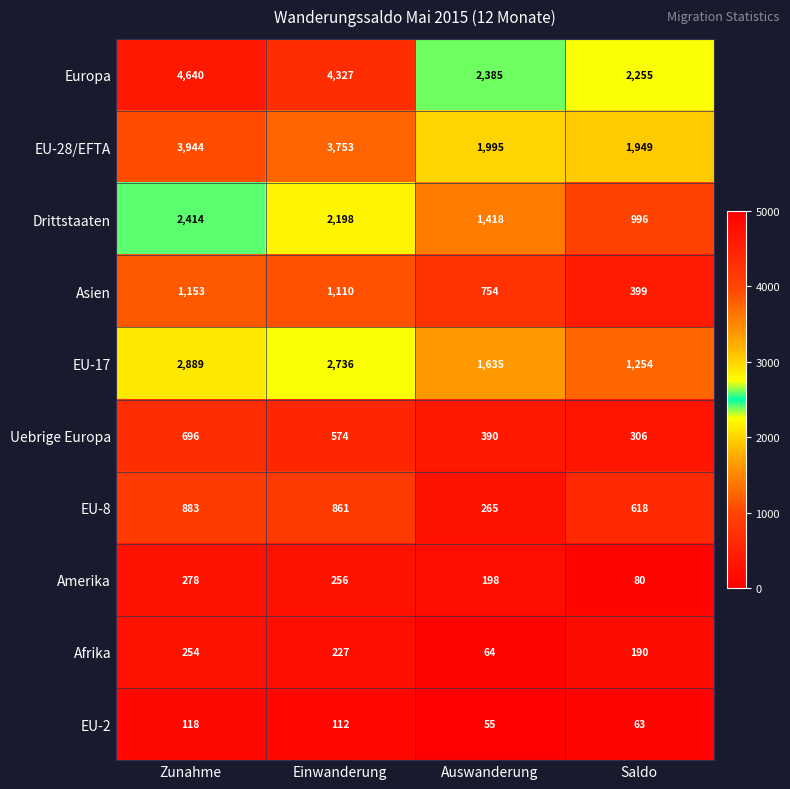

Rank the series at Einwanderung from highest to lowest value.

Europa, EU-28/EFTA, EU-17, Drittstaaten, Asien, EU-8, Uebrige Europa, Amerika, Afrika, EU-2